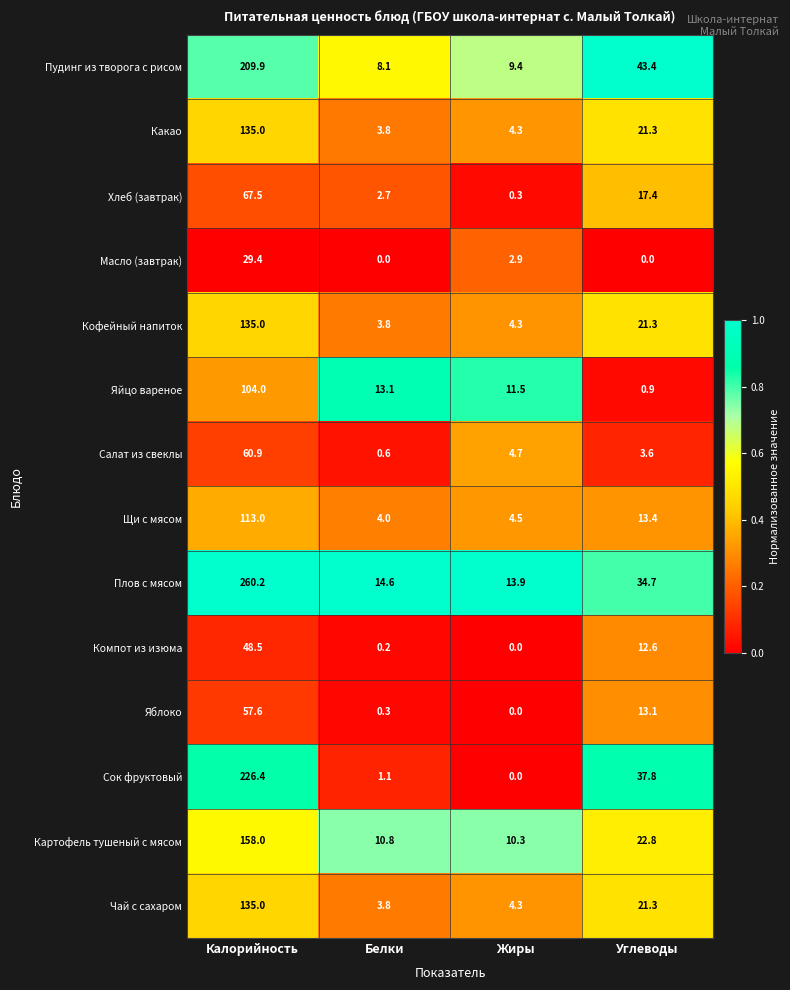

How many values in the Пудинг из творога с рисом series are below 43?

2